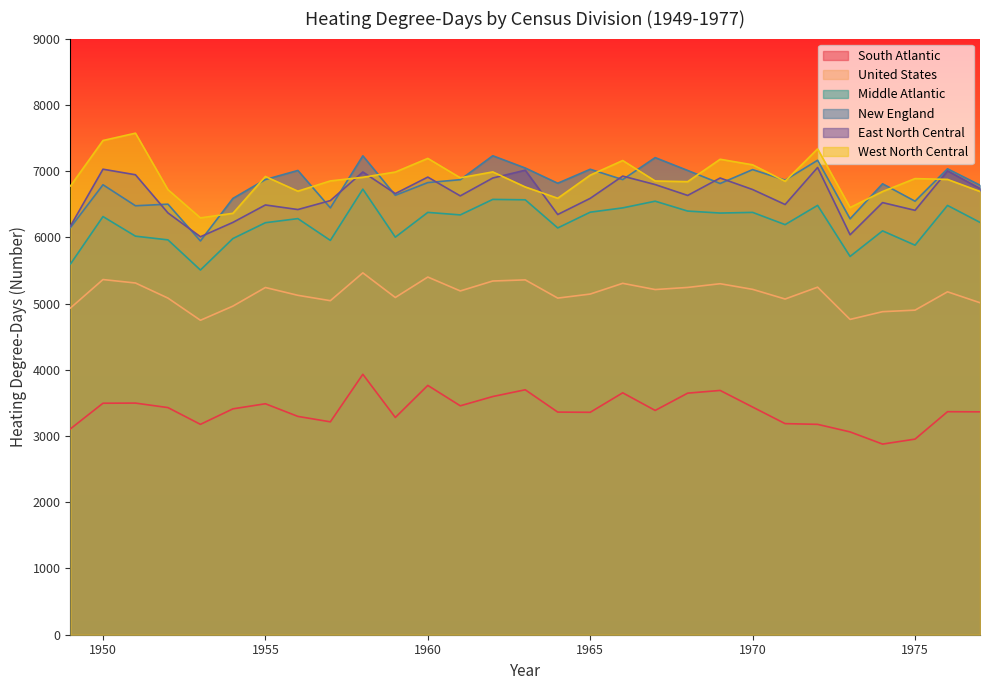

How many data points in East North Central are above 6632?

14